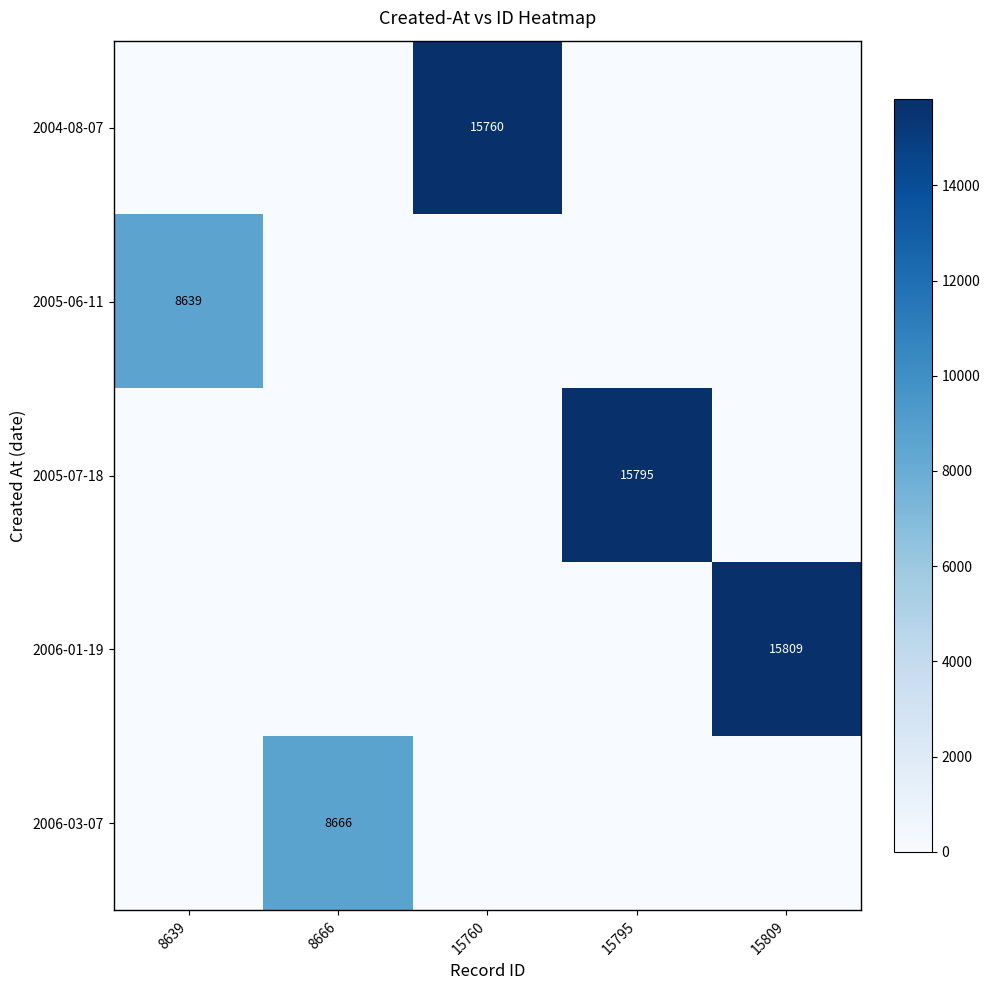

At which category is the sum across all series the highest?

15809